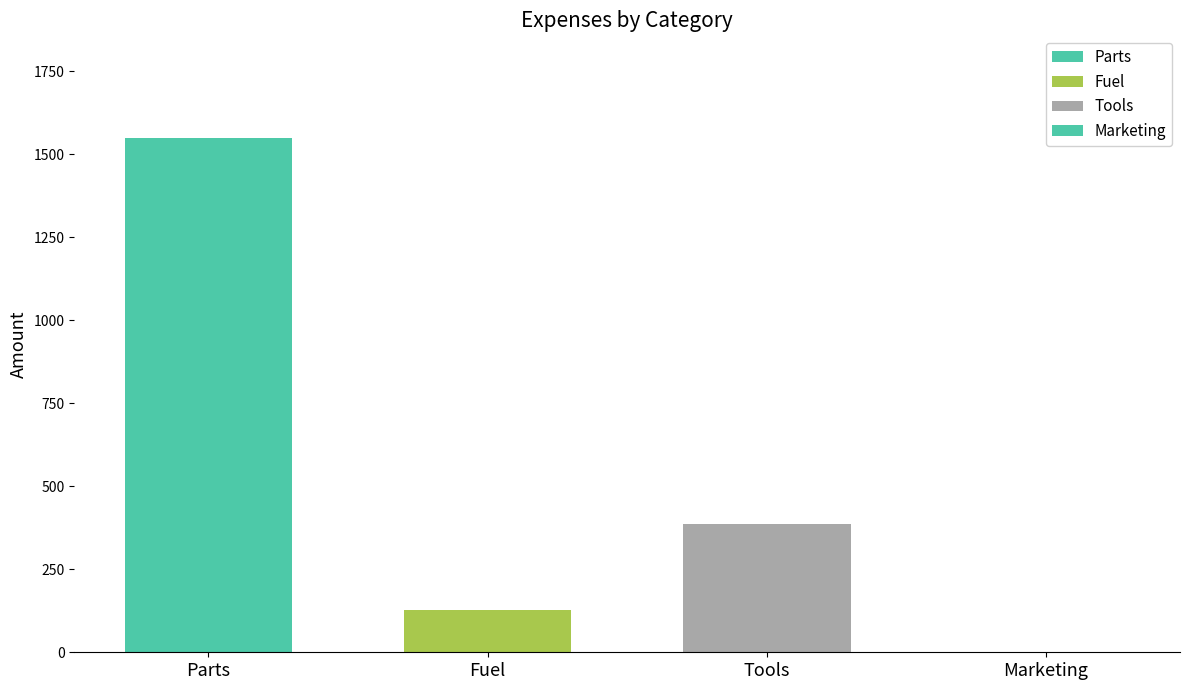

Are the bars grouped side by side (vs. stacked)?

Yes